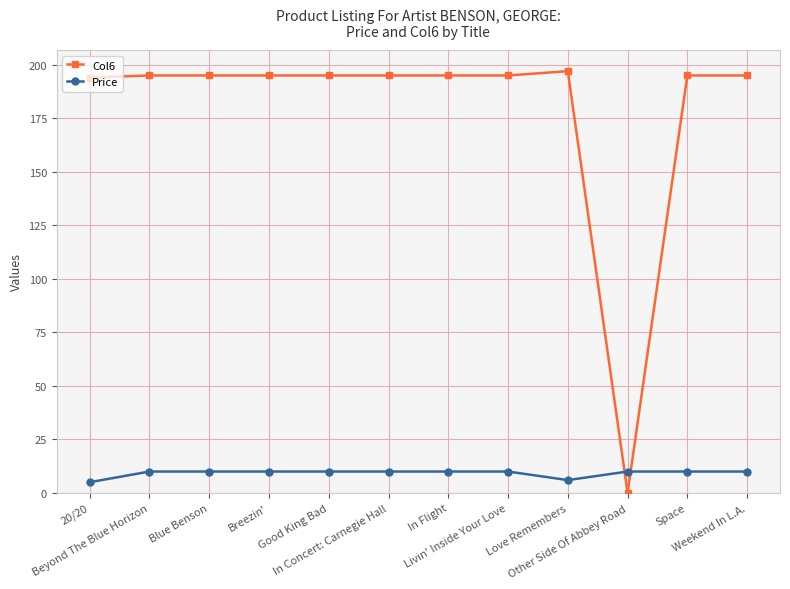

True or false: Price and Col6 cross at least once.

True